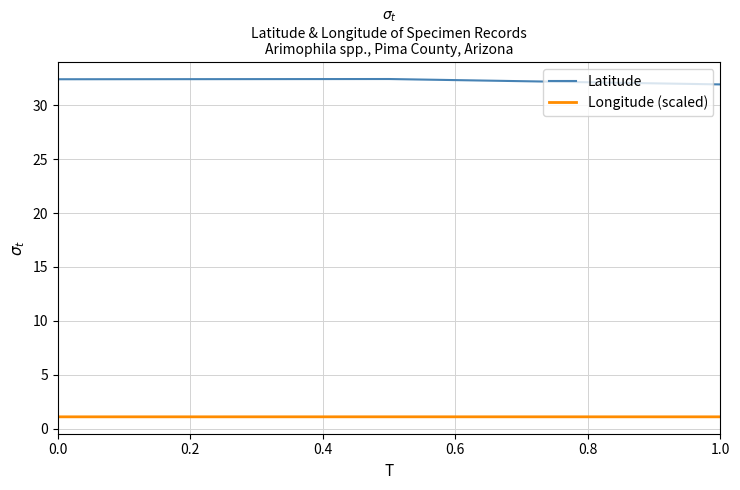

What is the average value of the Latitude series?

32.2